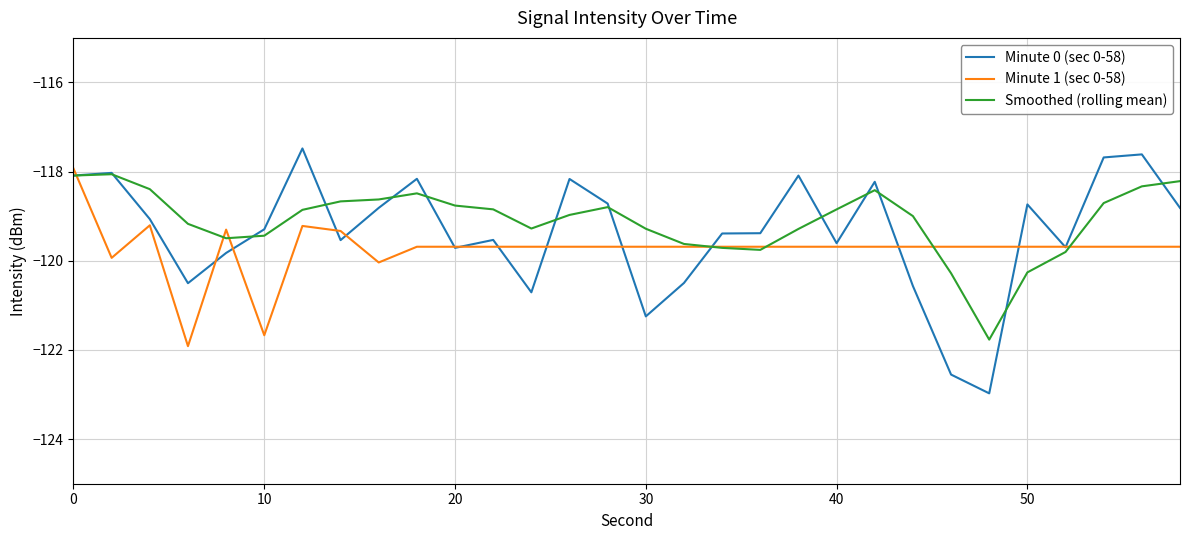

What is the maximum value for Minute 0 (sec 0-58)?

-117.5